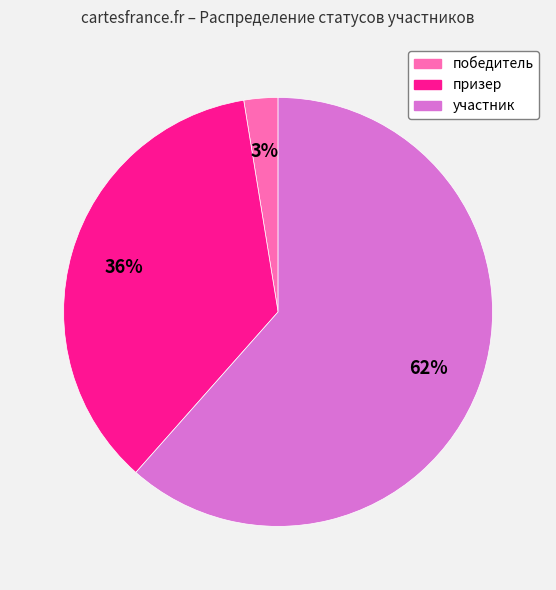

The участник slice represents 54% of the pie. True or false?

False